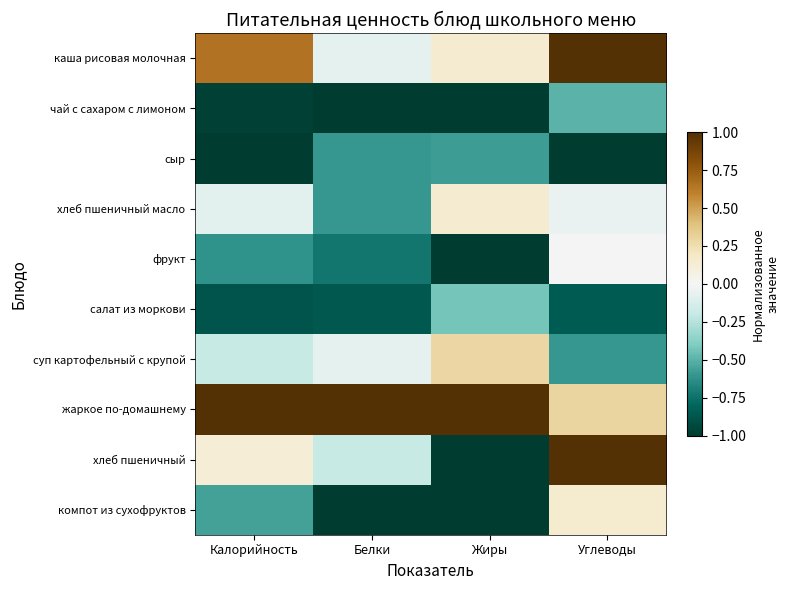

At which category does the chart reach its peak across all series?

Углеводы